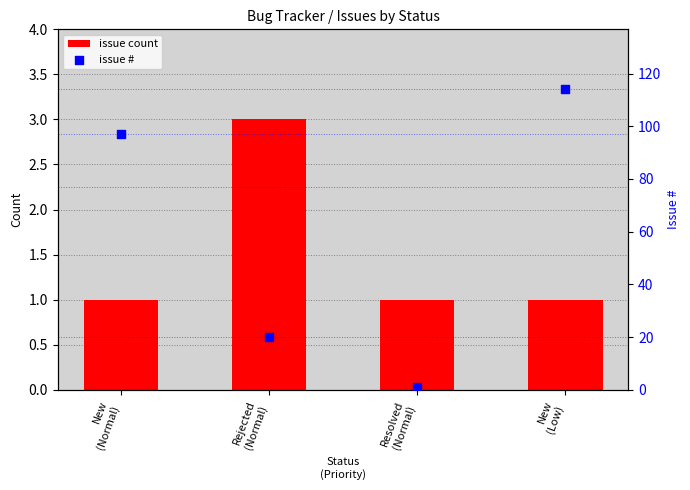

Is the value of issue # at New
(Normal) greater than the value of issue count at Resolved
(Normal)?

Yes